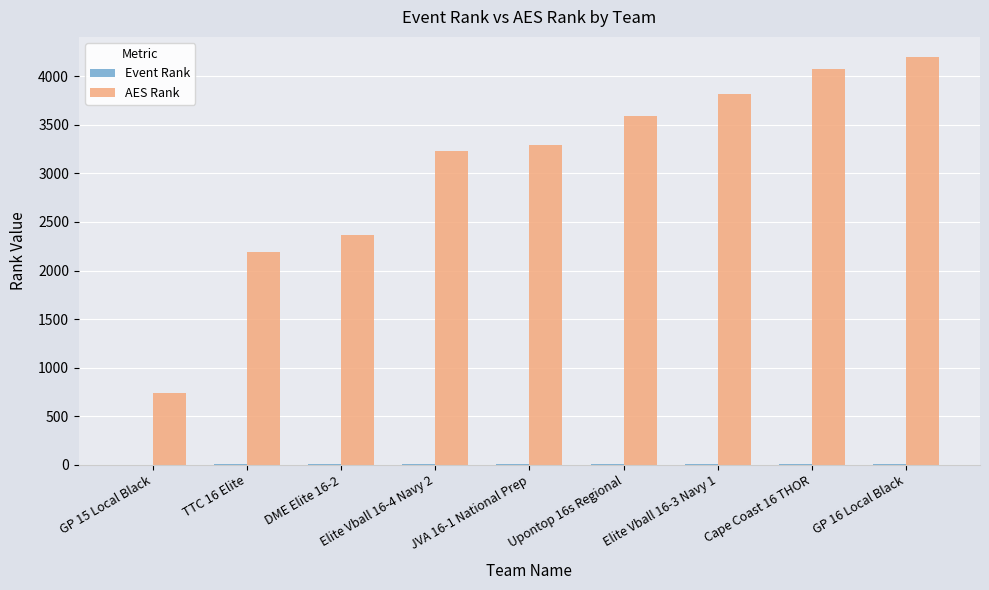

Which series has the largest total across all categories?

AES Rank